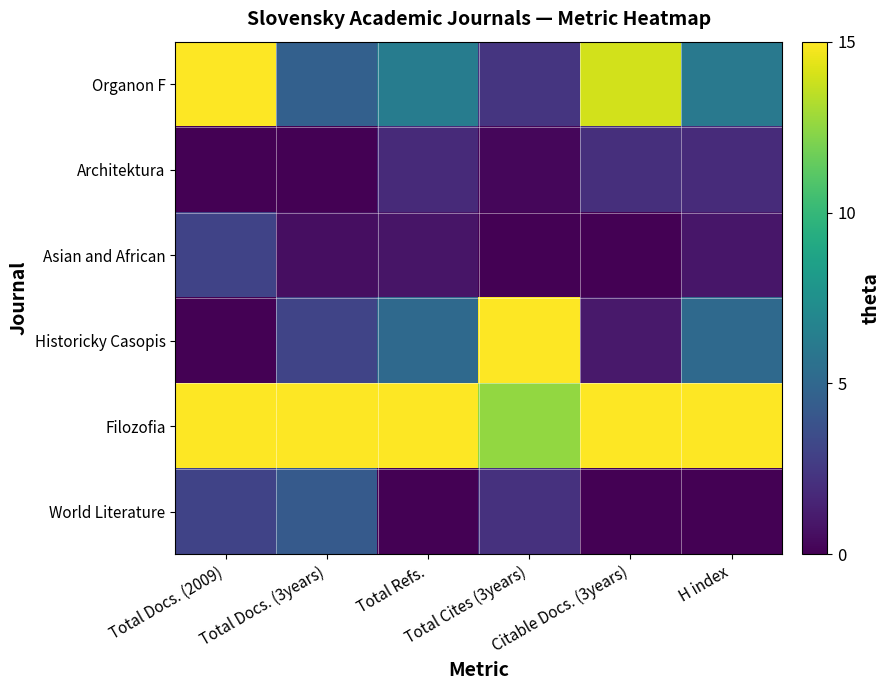

How many distinct data groups are displayed?

6